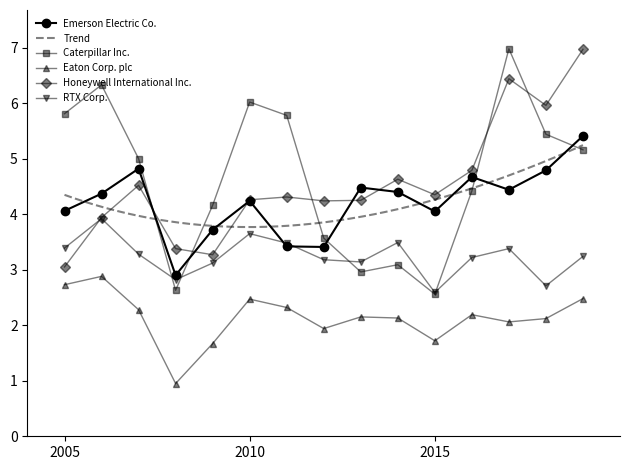

What is the average value of the Honeywell International Inc. series?

4.6